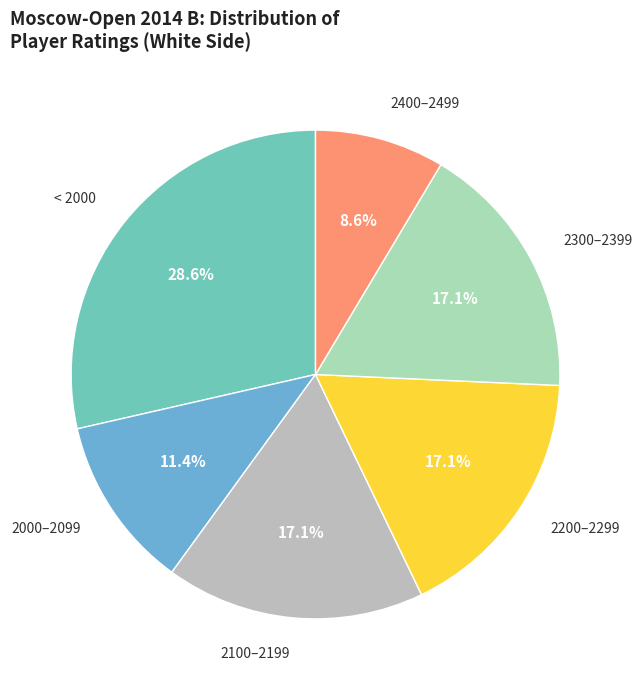

How many segments does this pie chart have?

6